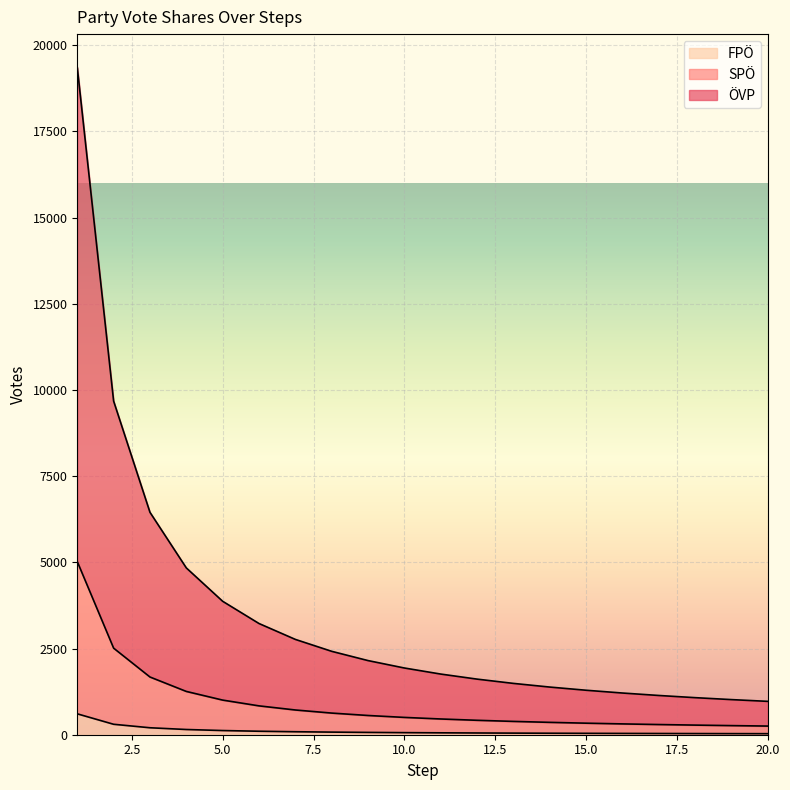

At how many categories does at least one series exceed 11818?

1